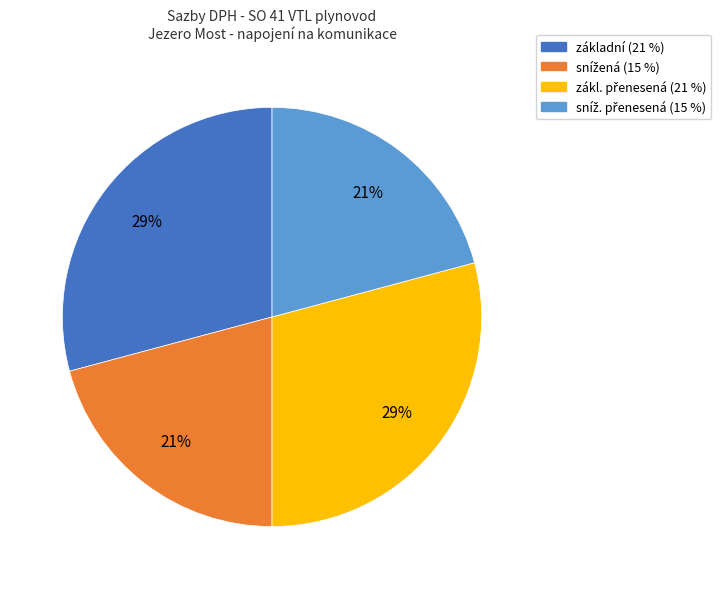

To the nearest percent, what portion does základní represent?

29%